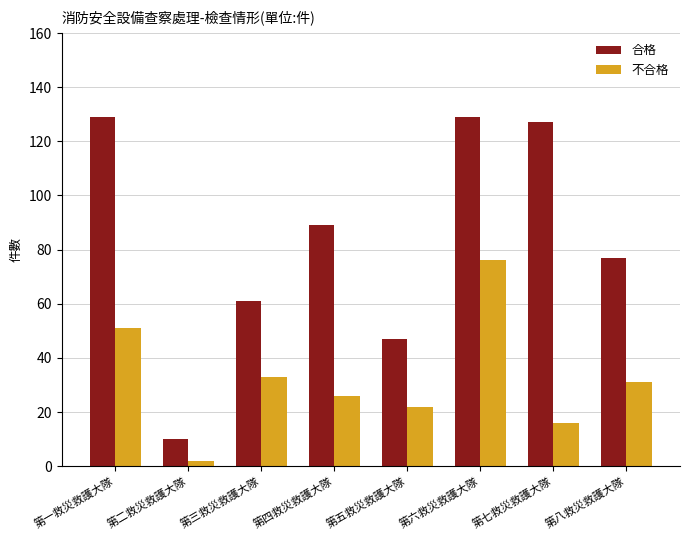

Which series changed the most between 第五救災救護大隊 and 第八救災救護大隊?

合格